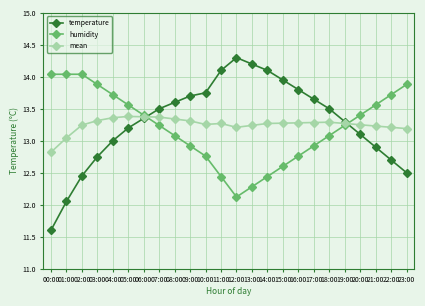

Is it true that humidity equals 4.7 at 21:00?

False